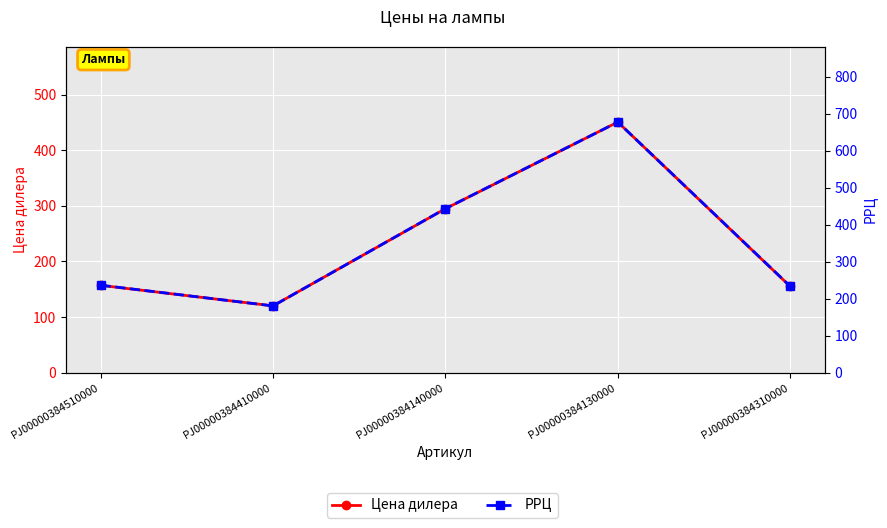

Is it true that Цена дилера equals 738 at PJ00000384130000?

False